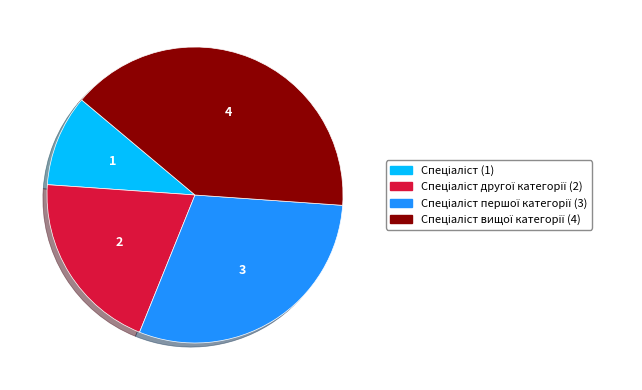

Does any single category account for the majority?

No